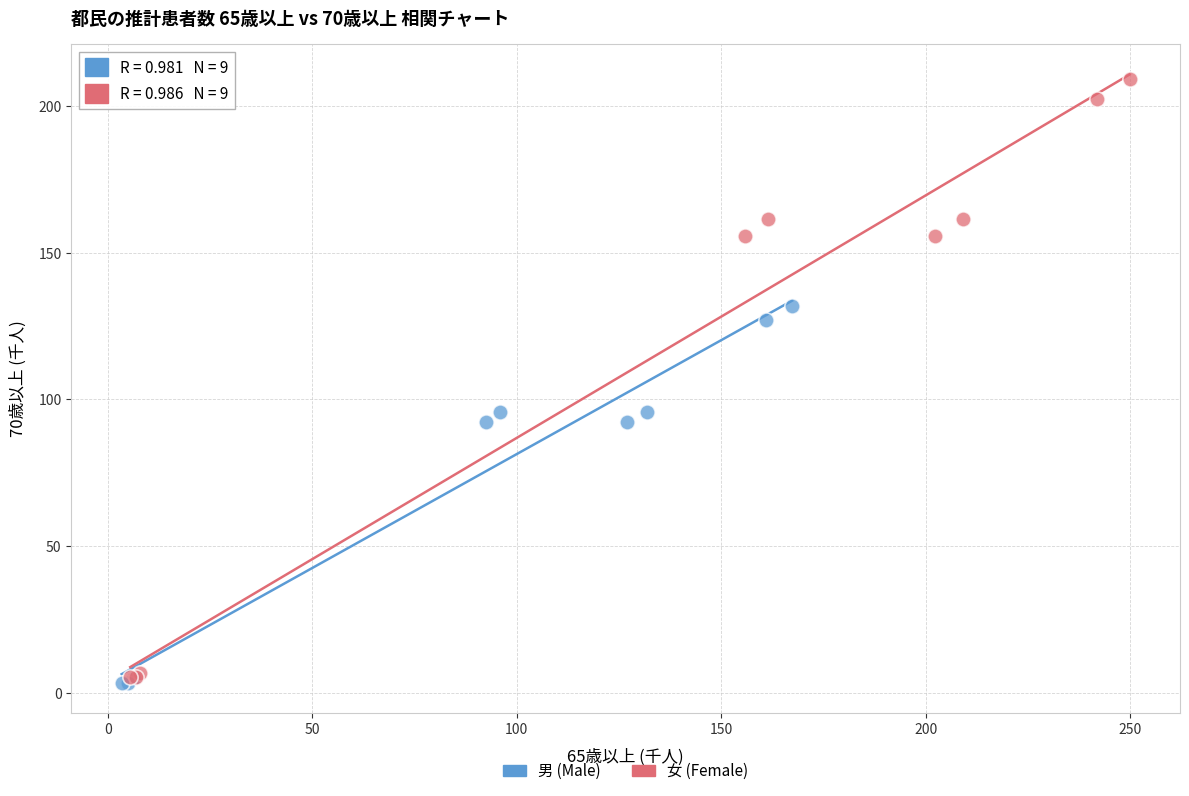

Which series reaches the maximum Y coordinate?

女 (Female)